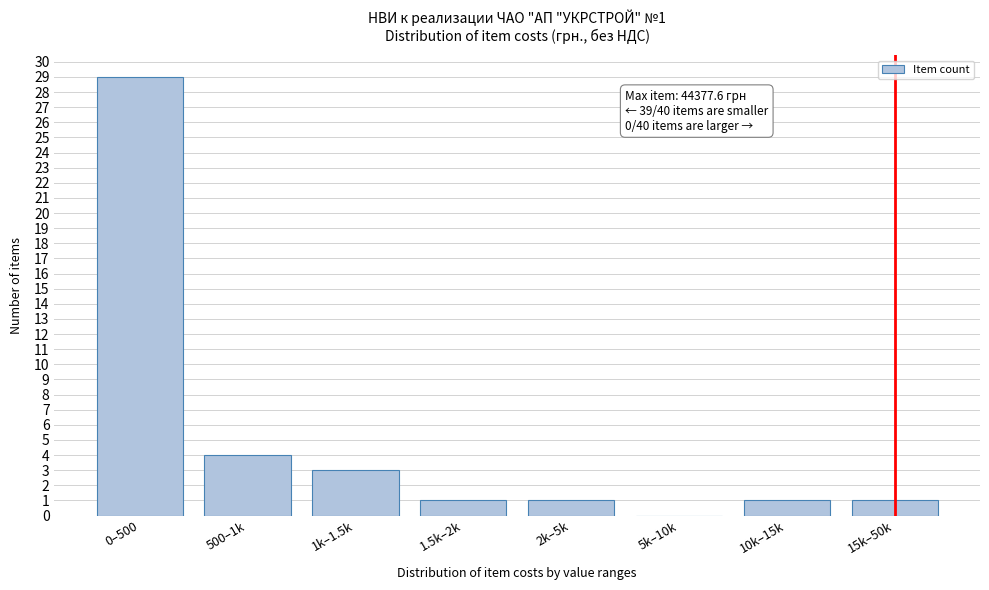

Reading left to right, list all the values displayed in this chart.

0–500=29	500–1k=4	1k–1.5k=3	1.5k–2k=1	2k–5k=1	5k–10k=0	10k–15k=1	15k–50k=1